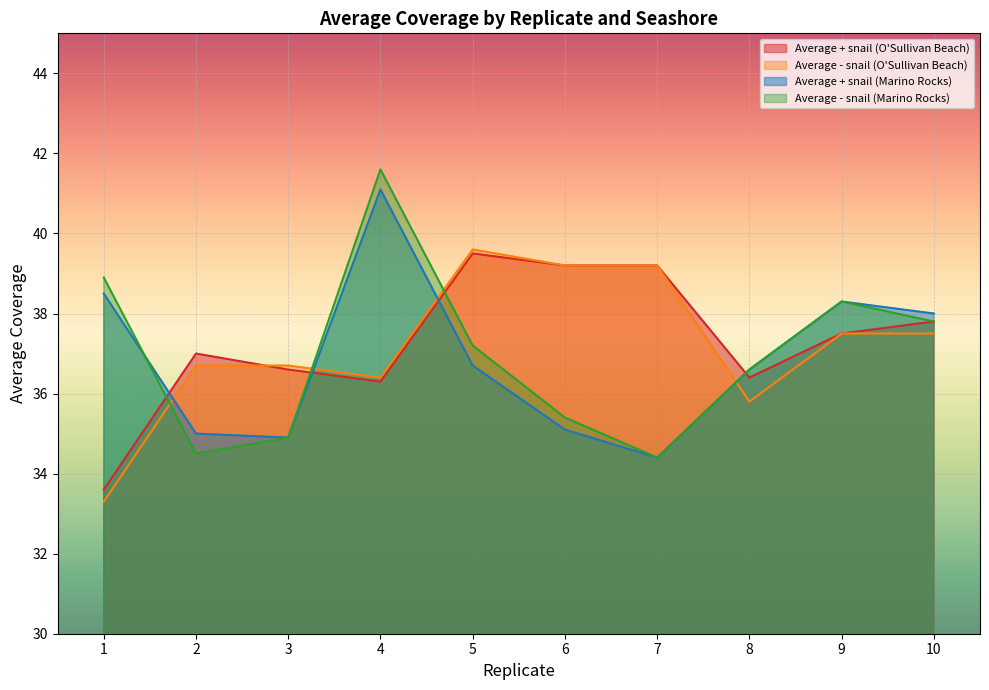

Which category has the lowest value in the Average + snail (Marino Rocks) series?

7